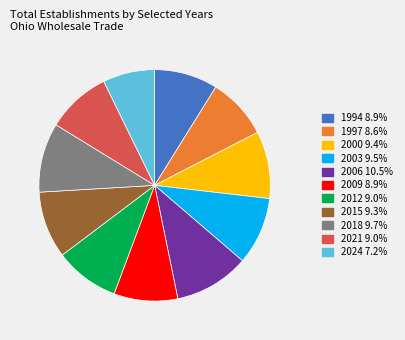

True or false: 2024 accounts for 7% of the total.

True